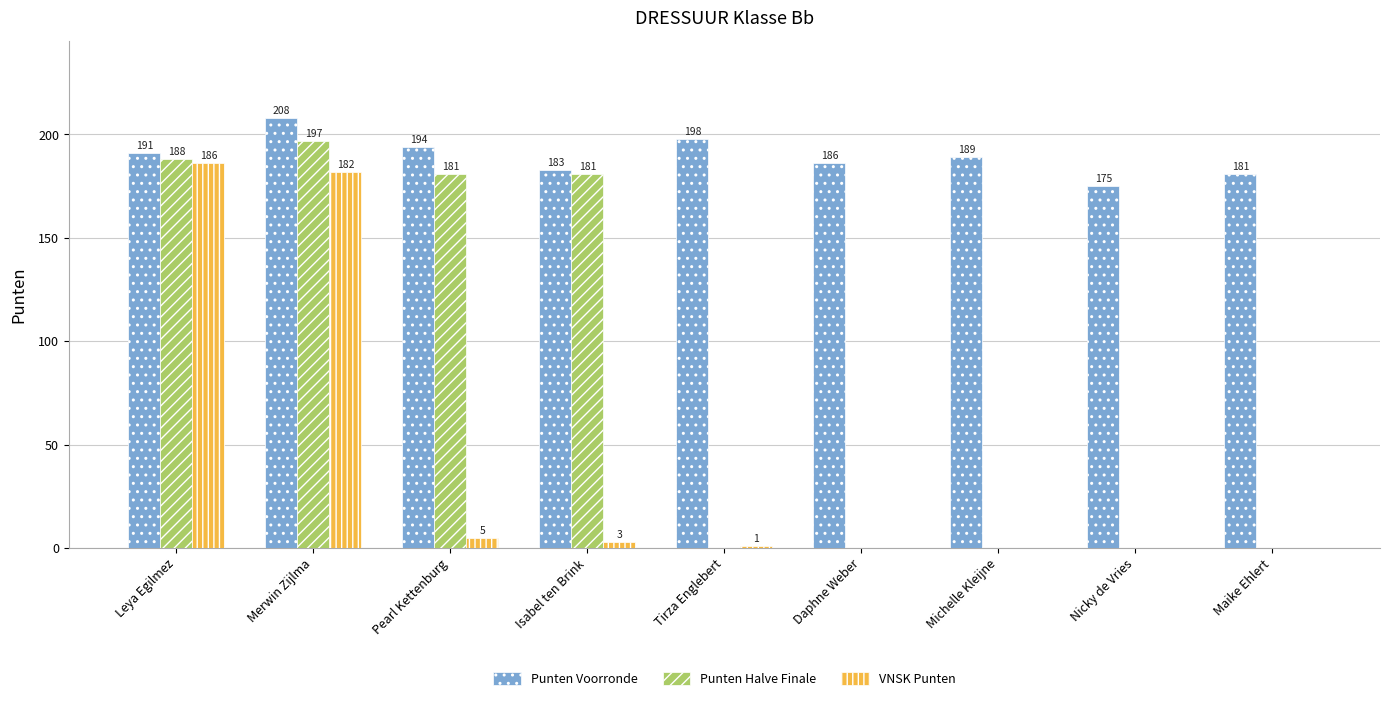

At which label does VNSK Punten first exceed 1?

Leya Egilmez